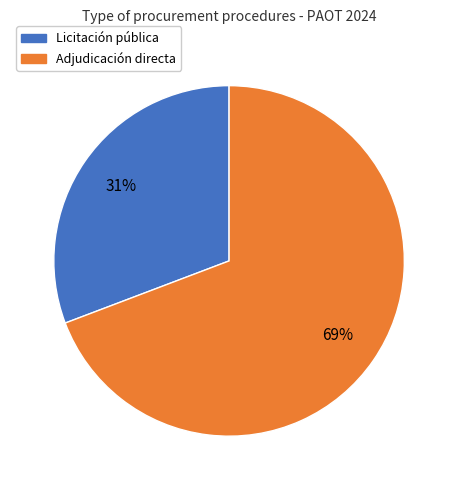

To the nearest percent, what is the average slice percentage?

50%